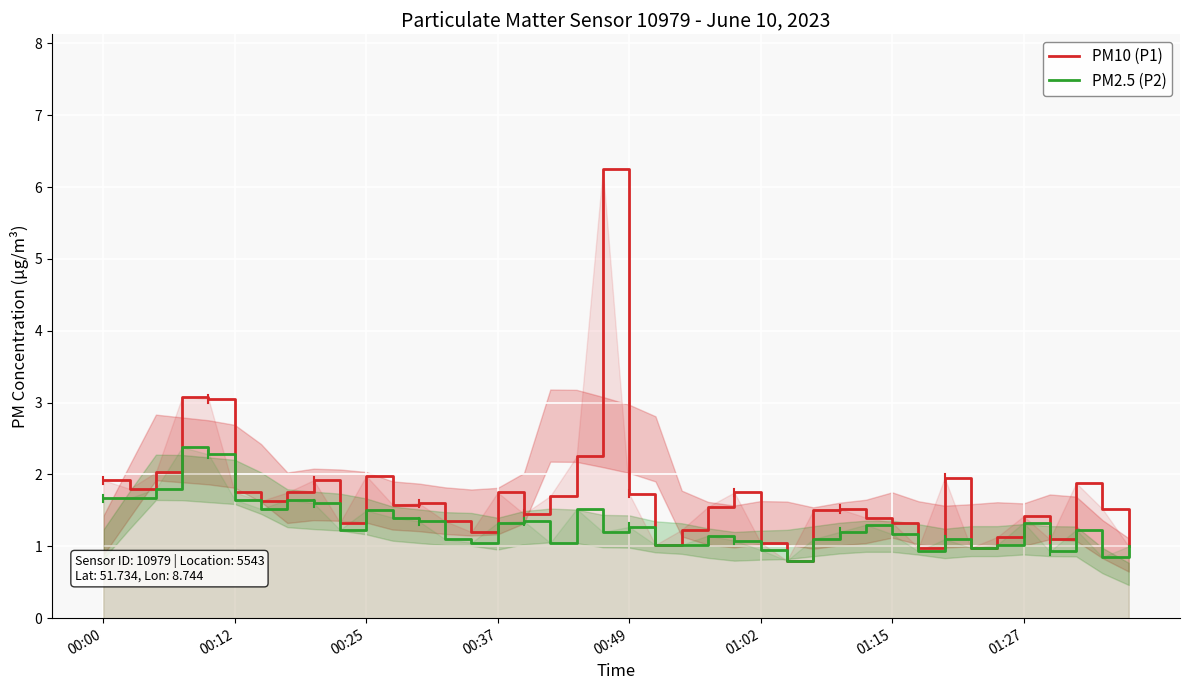

Which series has the largest range (max minus min)?

PM10 (P1)